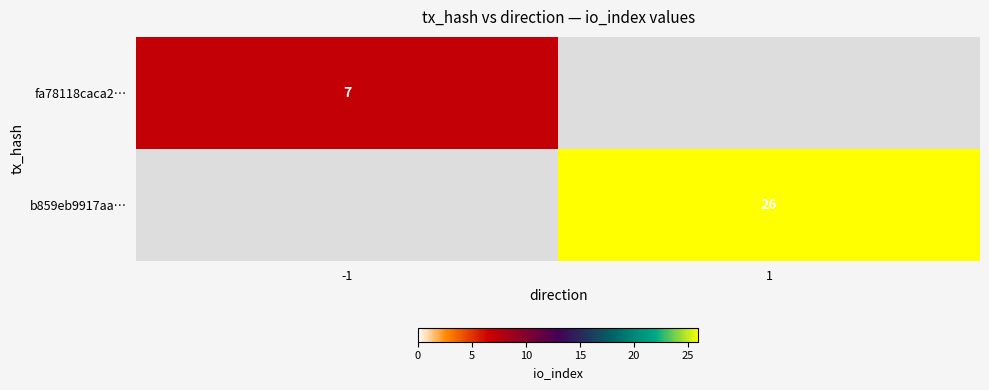

Which has a higher value, -1 or 1?

1